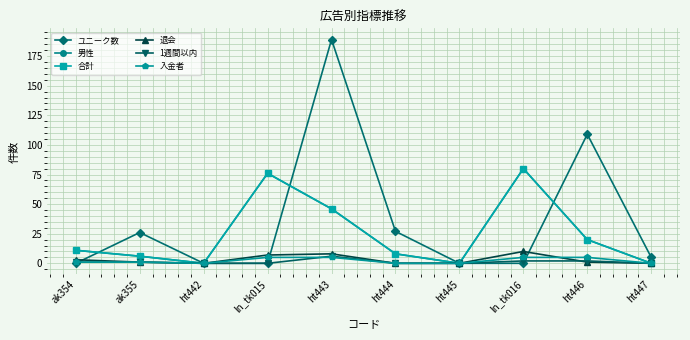

Is this an area chart (filled region under the line)?

No